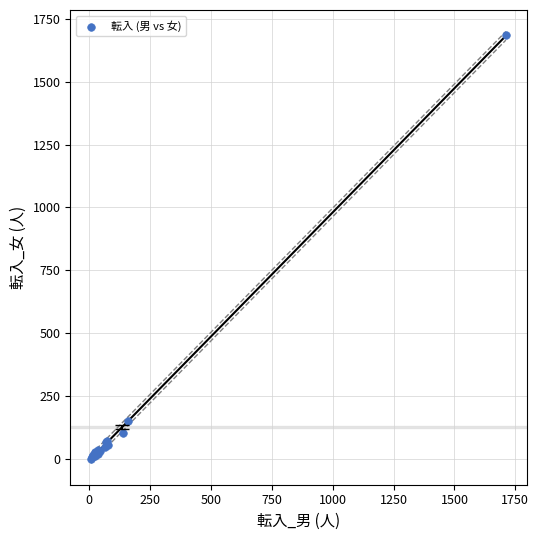

What Y value in the scatter plot is closest to 842?

151